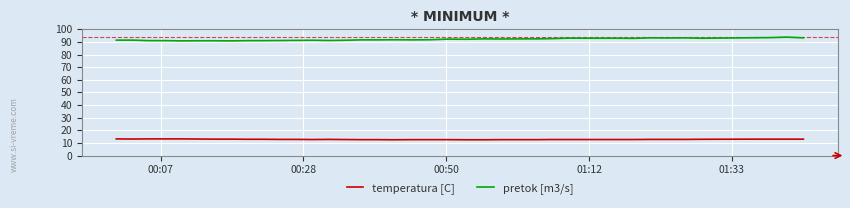

Rank the series by their average value, from lowest to highest.

temperatura [C], pretok [m3/s]